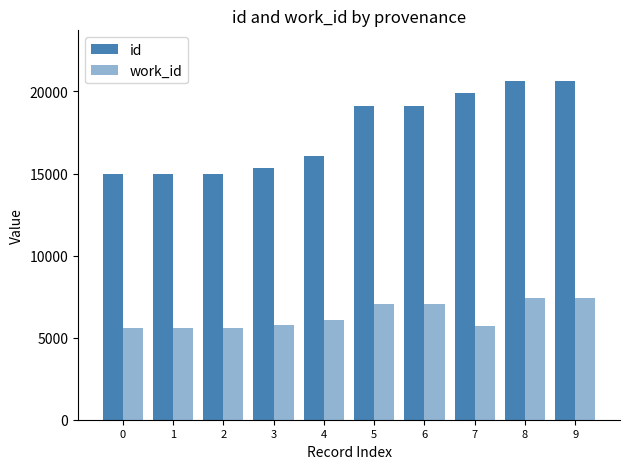

What is the difference between the maximum and minimum values in the id series?

5646